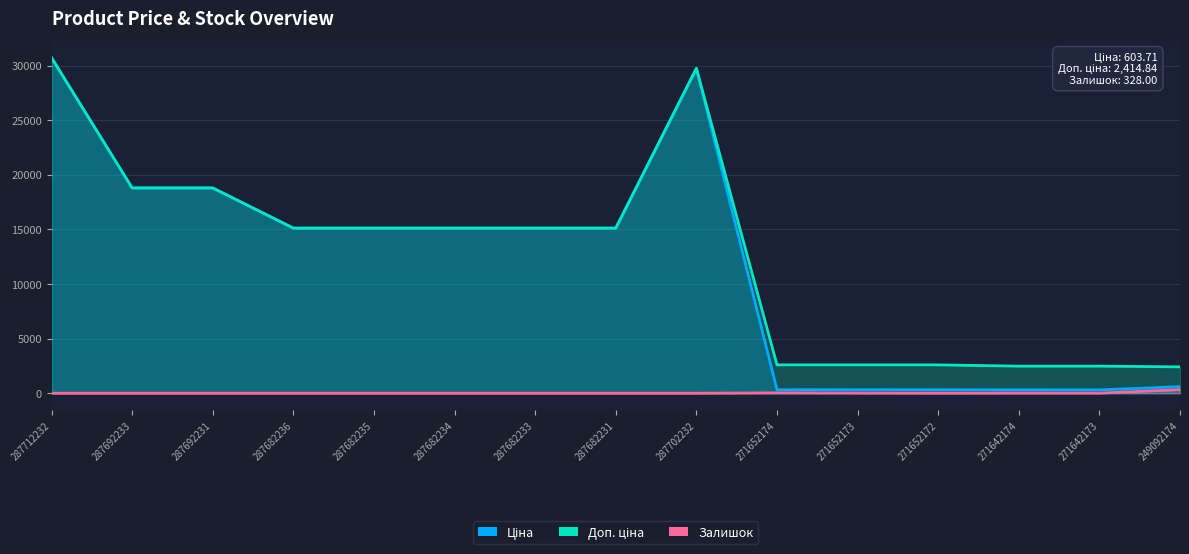

What is the label of the 11th point from the right?

287682235